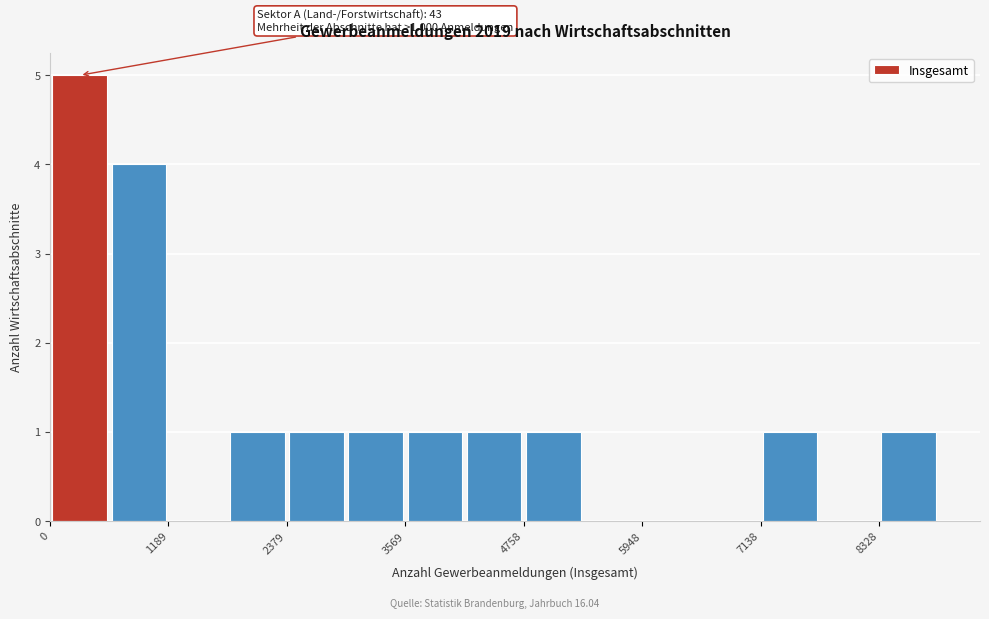

Read against the x-axis, roughly where is the centre of the tallest bar?

200